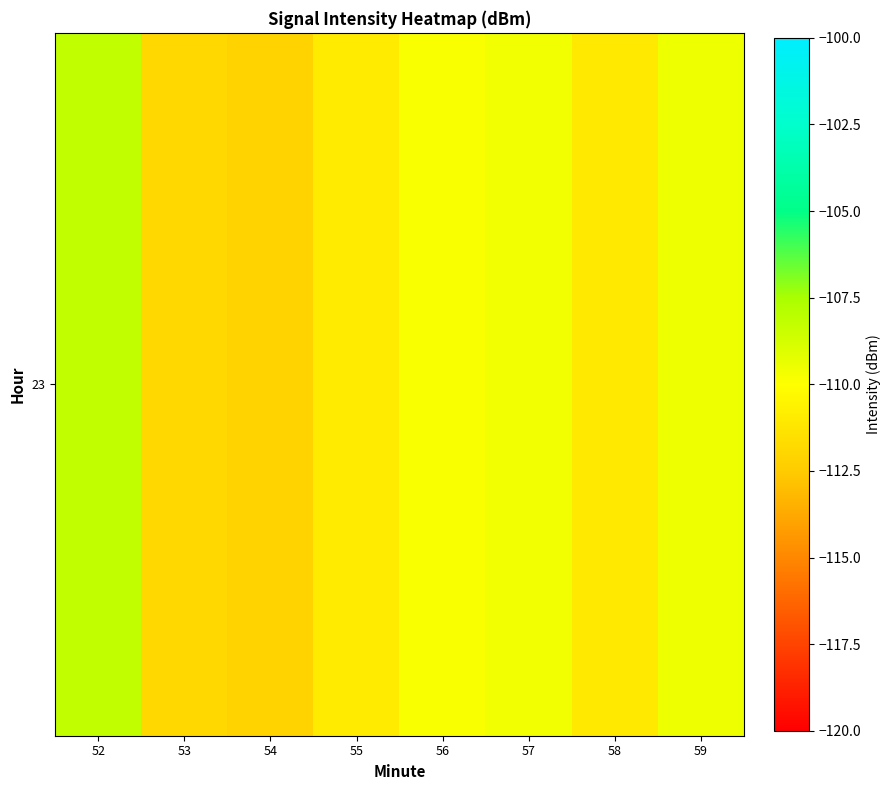

Between 53 and 55, which is larger?

55